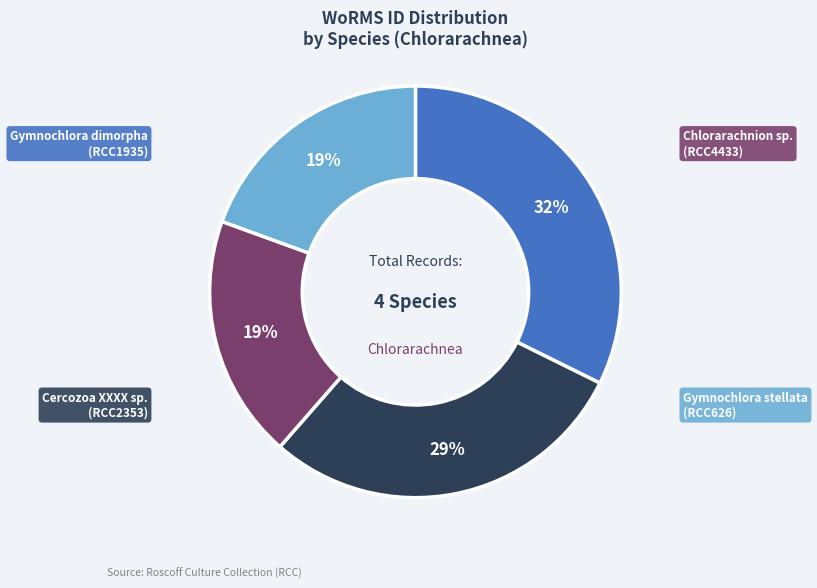

To the nearest percent, what is the average slice percentage?

25%